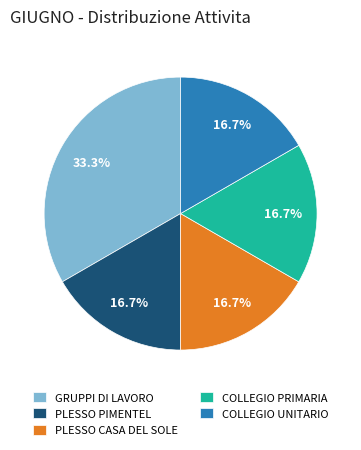

What is the largest slice in the pie chart?

GRUPPI DI LAVORO